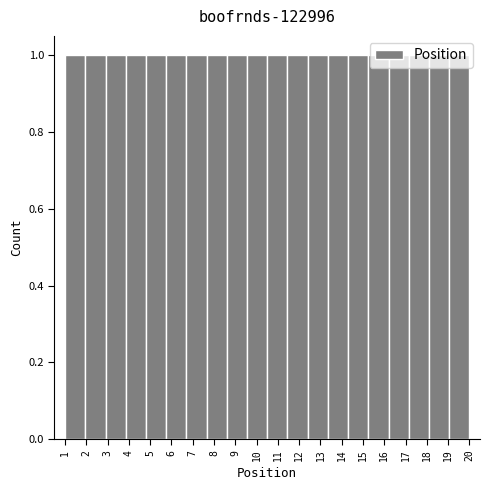

Reading left to right, list every bar in this chart as the range it spans on the x-axis followed by its height. Neither the bar edges nor the heights are printed on the chart, so give them approximately, as read against the axes.

1.00 to 1.95: 1
1.95 to 2.90: 1
2.90 to 3.85: 1
3.85 to 4.80: 1
4.80 to 5.75: 1
5.75 to 6.70: 1
6.70 to 7.65: 1
7.65 to 8.60: 1
8.60 to 9.55: 1
9.55 to 10.50: 1
10.50 to 11.45: 1
11.45 to 12.40: 1
12.40 to 13.35: 1
13.35 to 14.30: 1
14.30 to 15.25: 1
15.25 to 16.20: 1
16.20 to 17.15: 1
17.15 to 18.10: 1
18.10 to 19.05: 1
19.05 to 20.00: 1